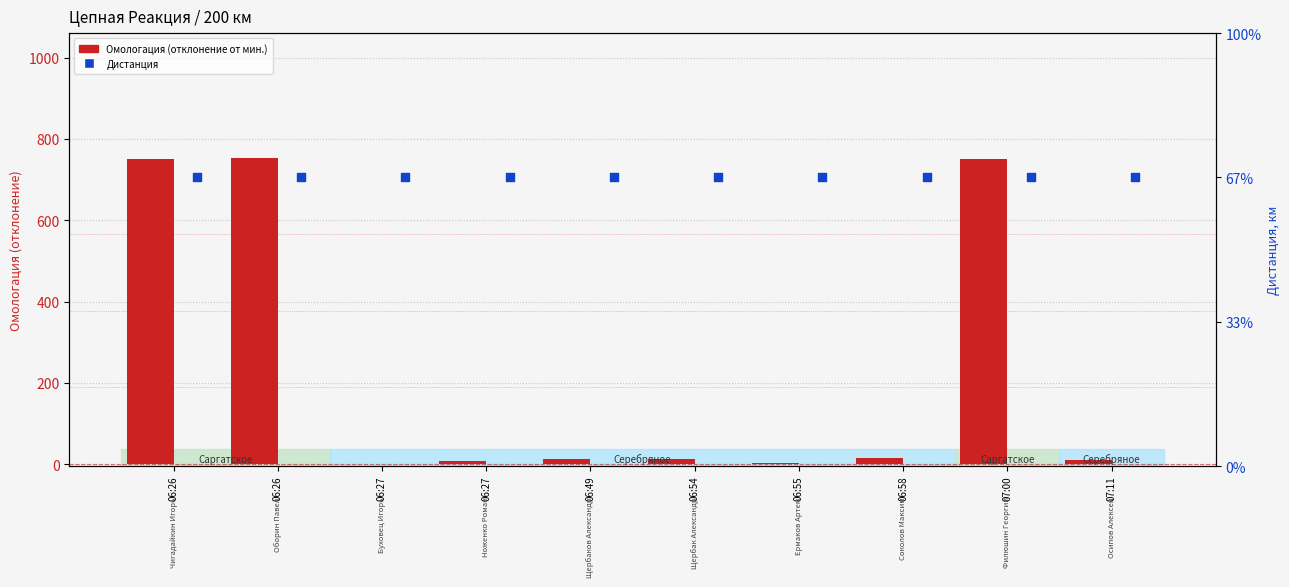

Which series contains the lowest Y value?

Омологация (отклонение от мин.)